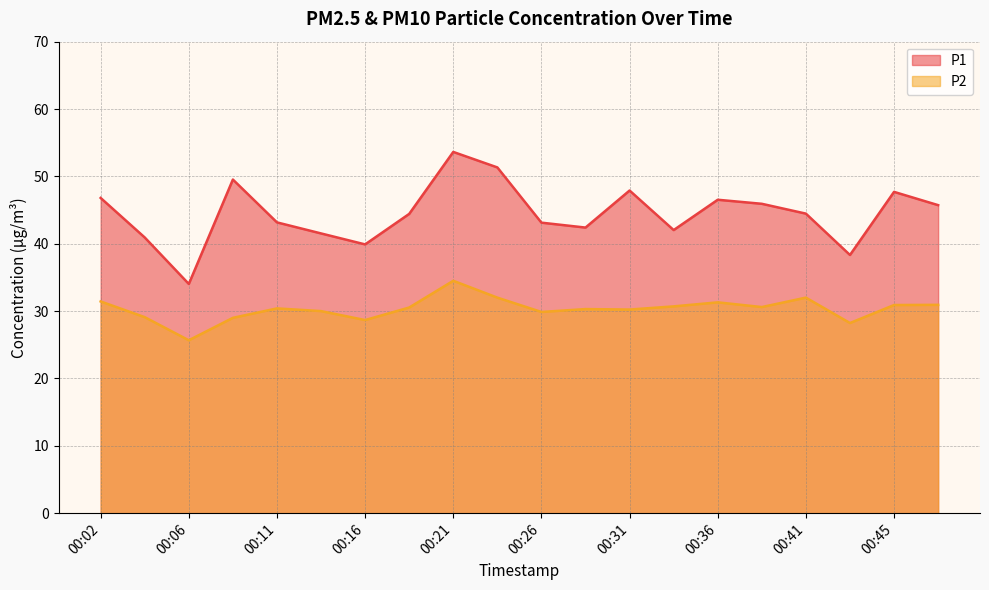

What is the greatest value displayed?

53.6